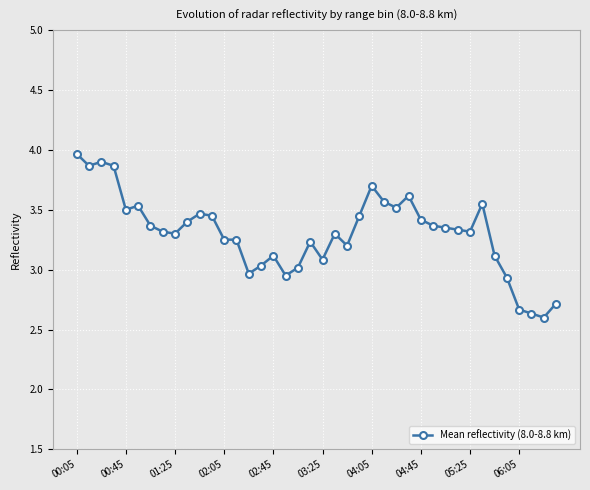

What is the smallest value displayed?

2.6